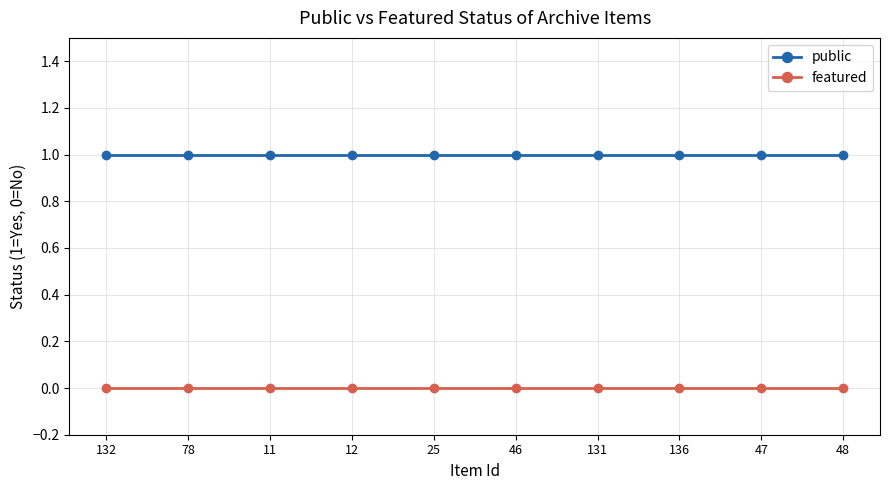

What is the label of the 7th point from the right?

12